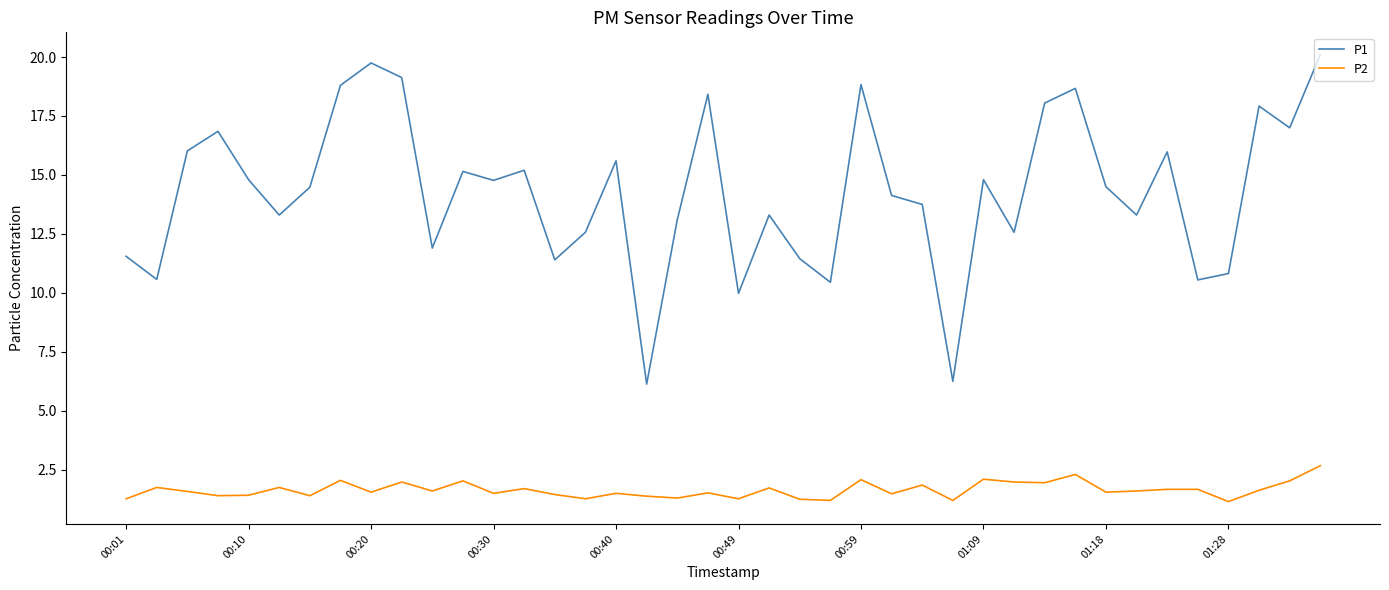

Rank the series by their maximum value, from lowest to highest.

P2, P1